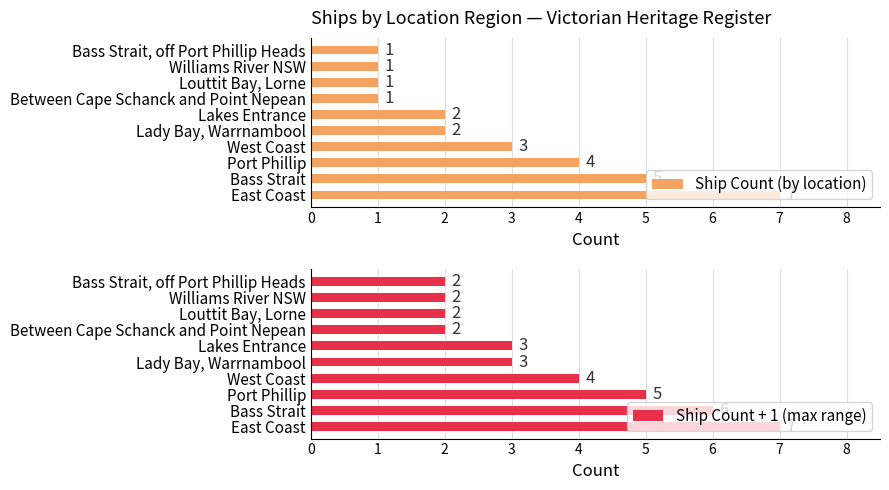

The Ship Count + 1 (max range) series shows 2 at Louttit Bay, Lorne. True or false?

True